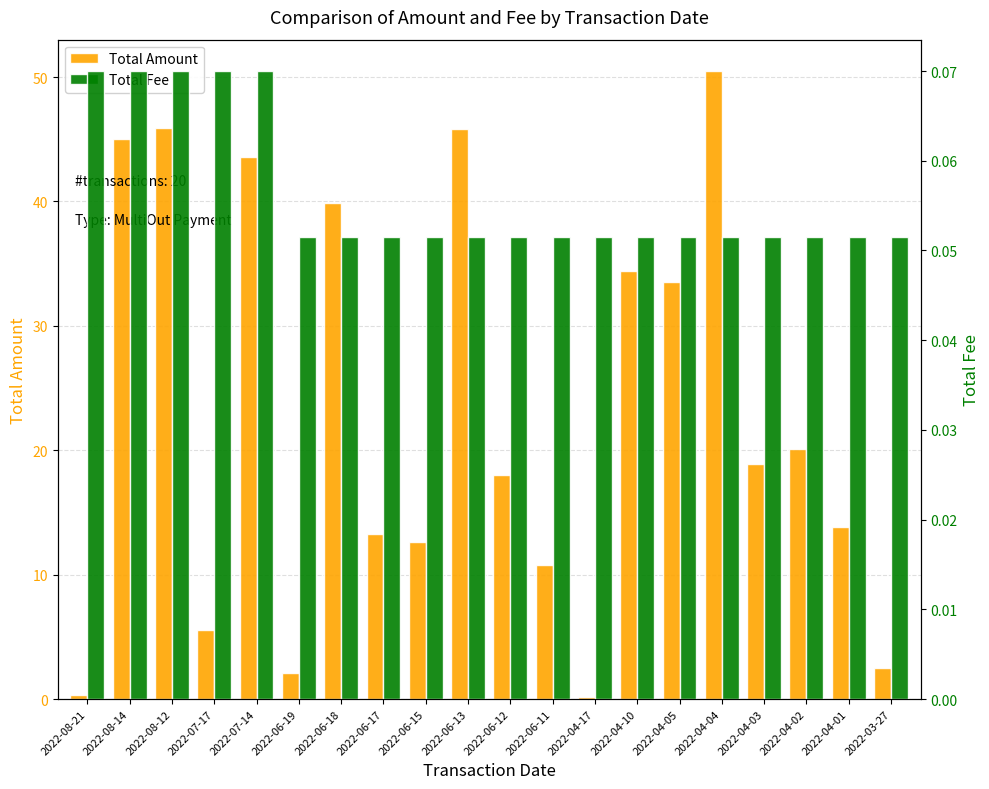

What are all the series names shown in the legend?

Total Amount, Total Fee